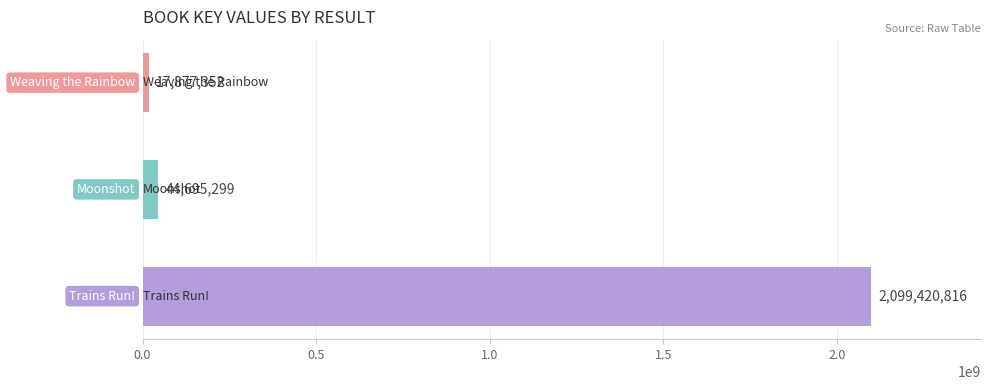

Reading top to bottom, what are all the values shown in this chart?

17877352	44695299	2099420816